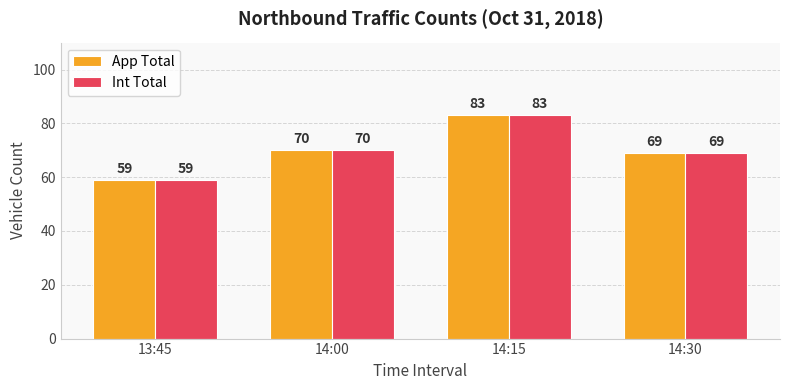

True or false: Int Total has a value of 35 at 14:00.

False